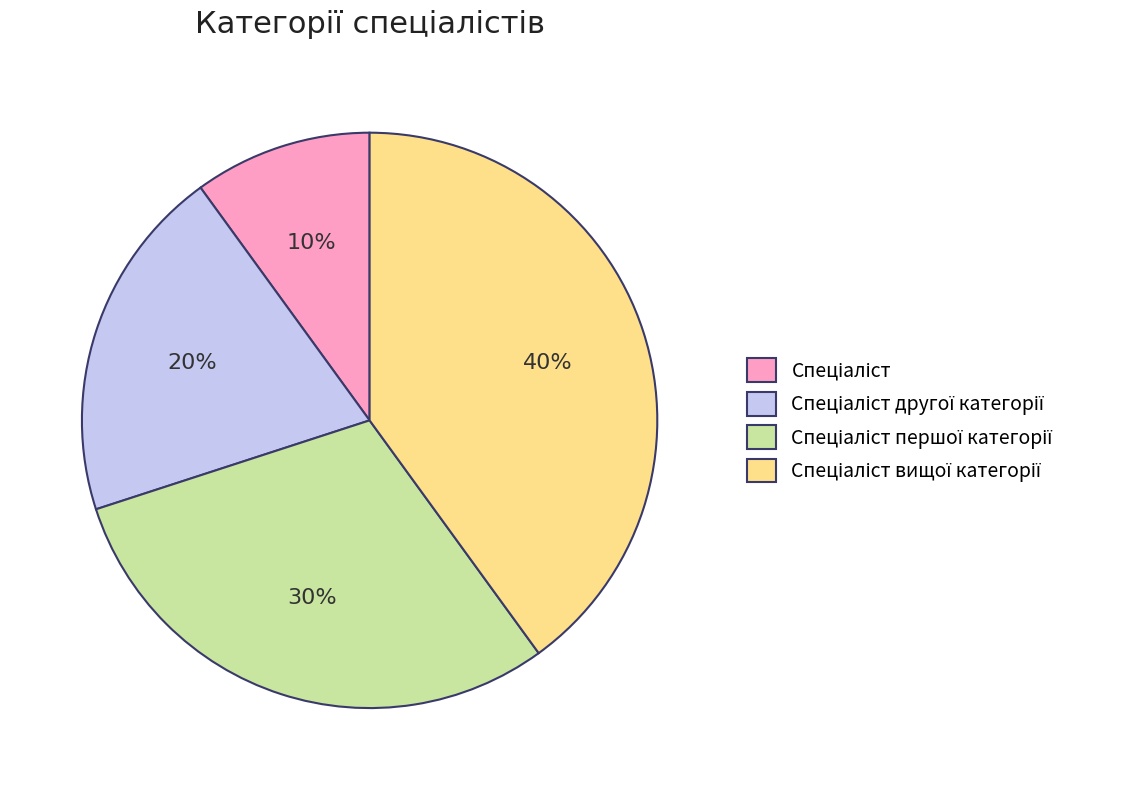

To the nearest percent, what is the average slice percentage?

25%